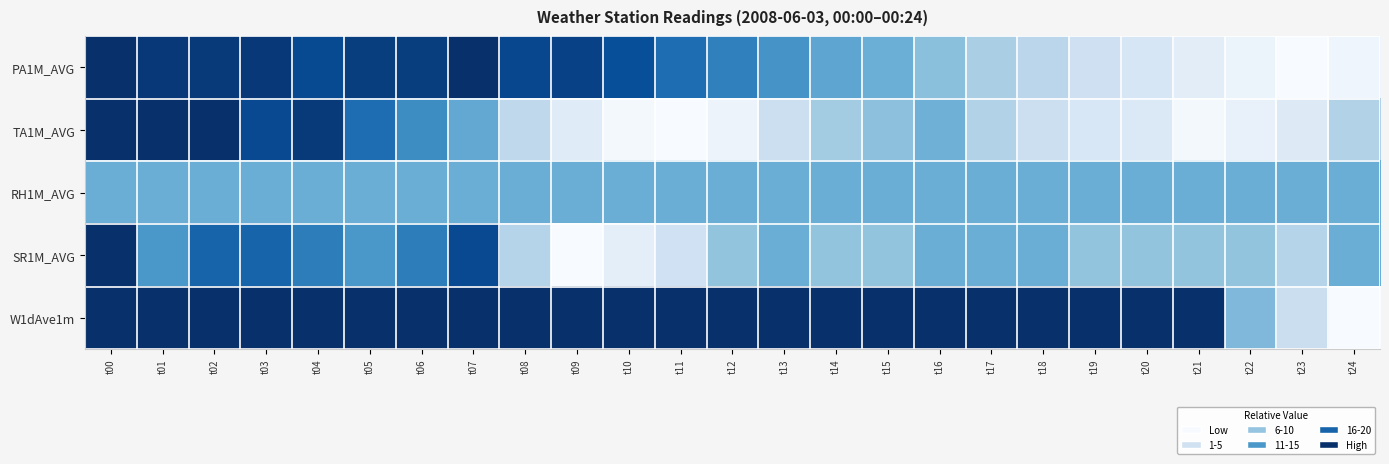

Which has a higher value, t20 or t09?

t09